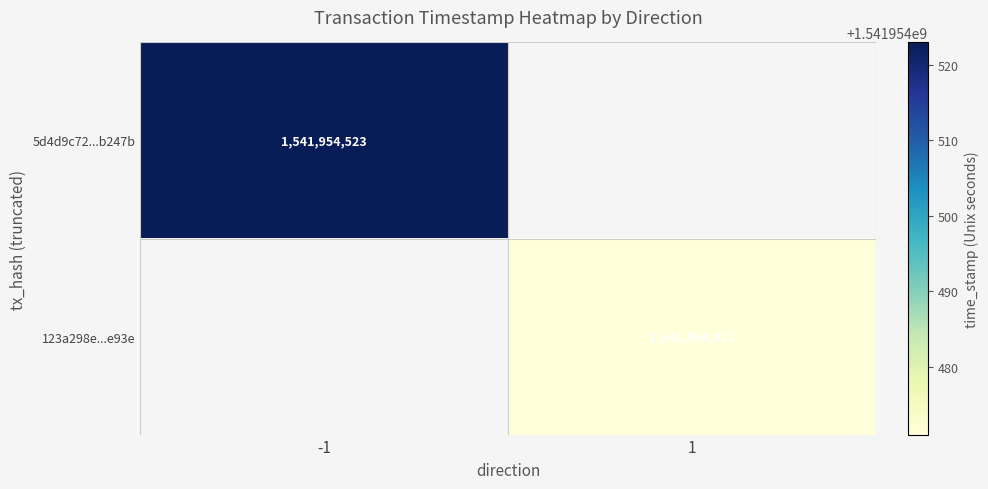

Where is 5d4d9c72f69ecd37e022de9d5a850b8c70b247b nearest to the value 770977261?

-1